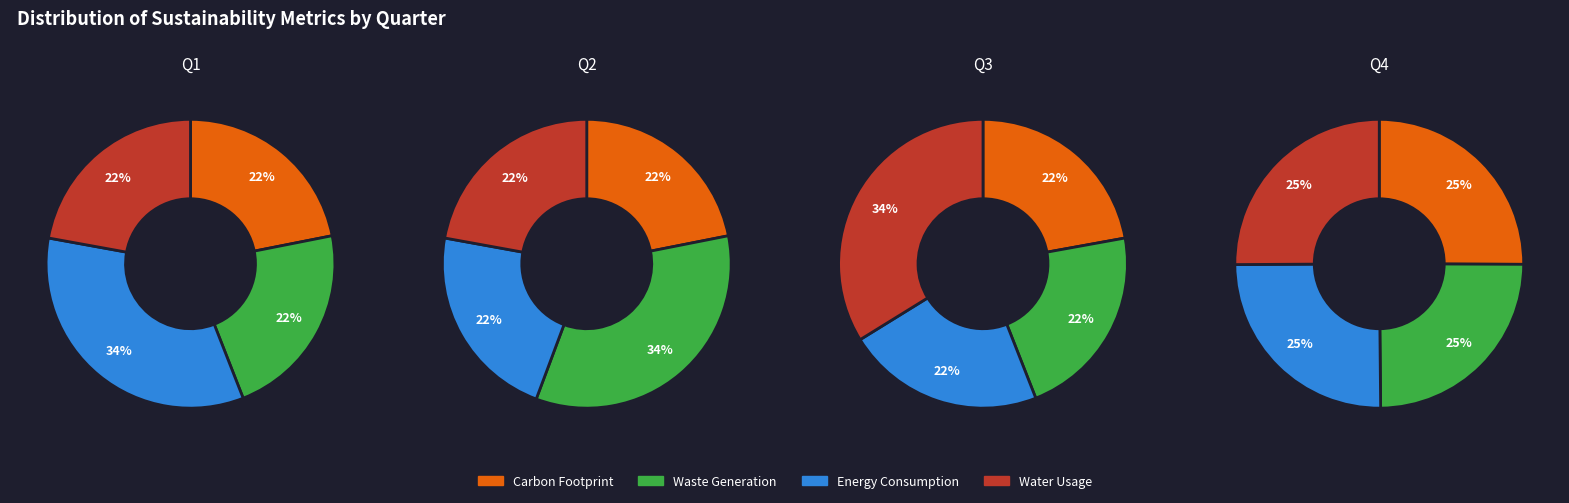

Which series has the largest range (max minus min)?

Waste Generation